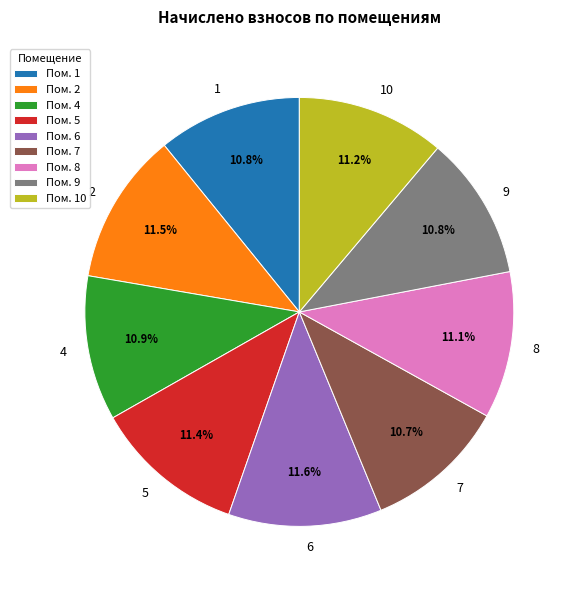

Is there a majority slice in this chart?

No